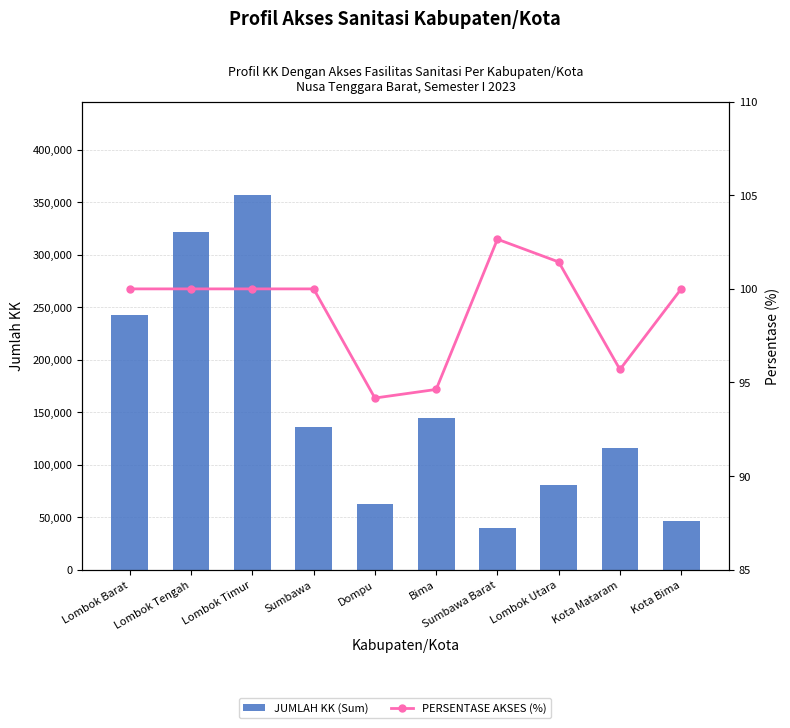

True or false: PERSENTASE AKSES (%) has a value of 56.0 at Dompu.

False